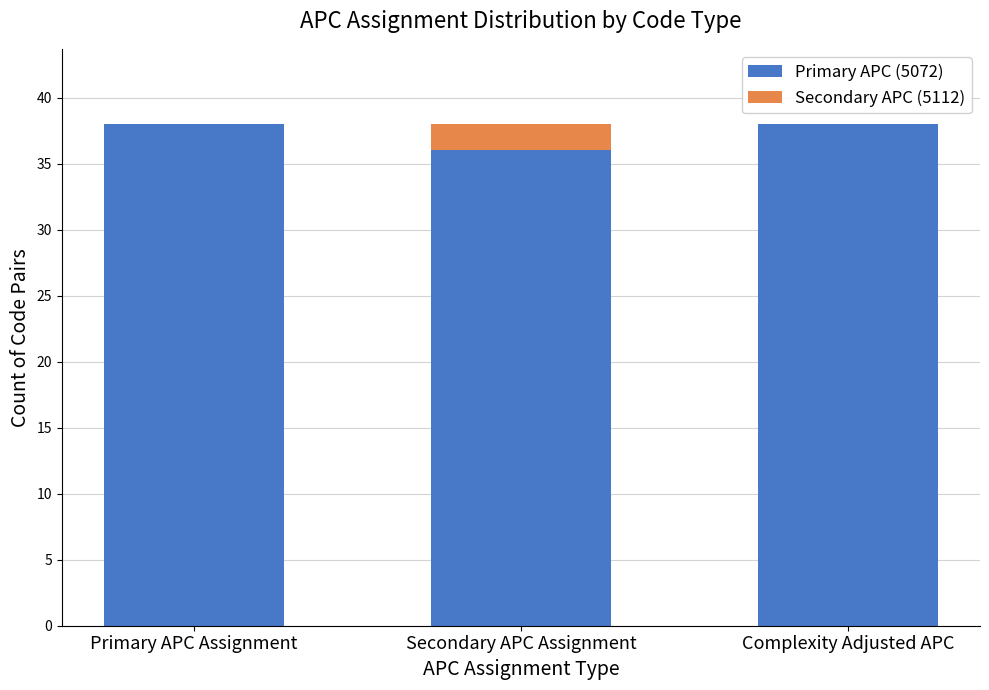

Is it true that Primary APC (5072) equals 54 at Primary APC Assignment?

False